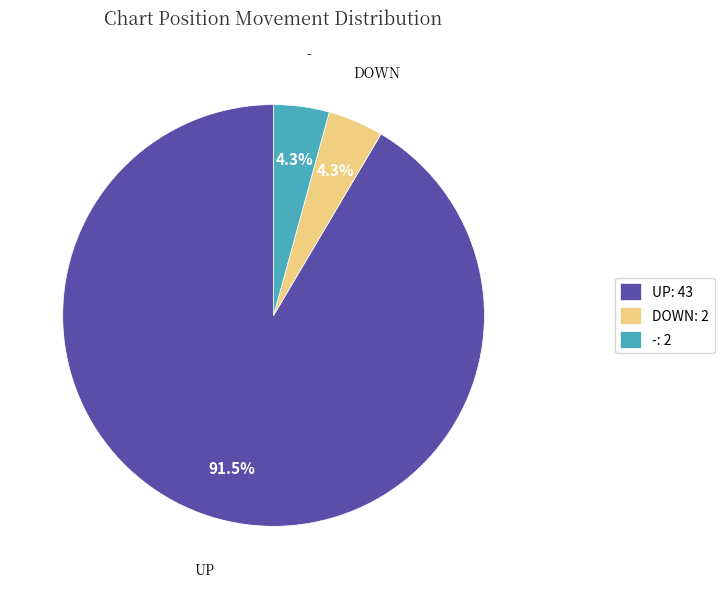

What percentage is NOT represented by -?

95.7%